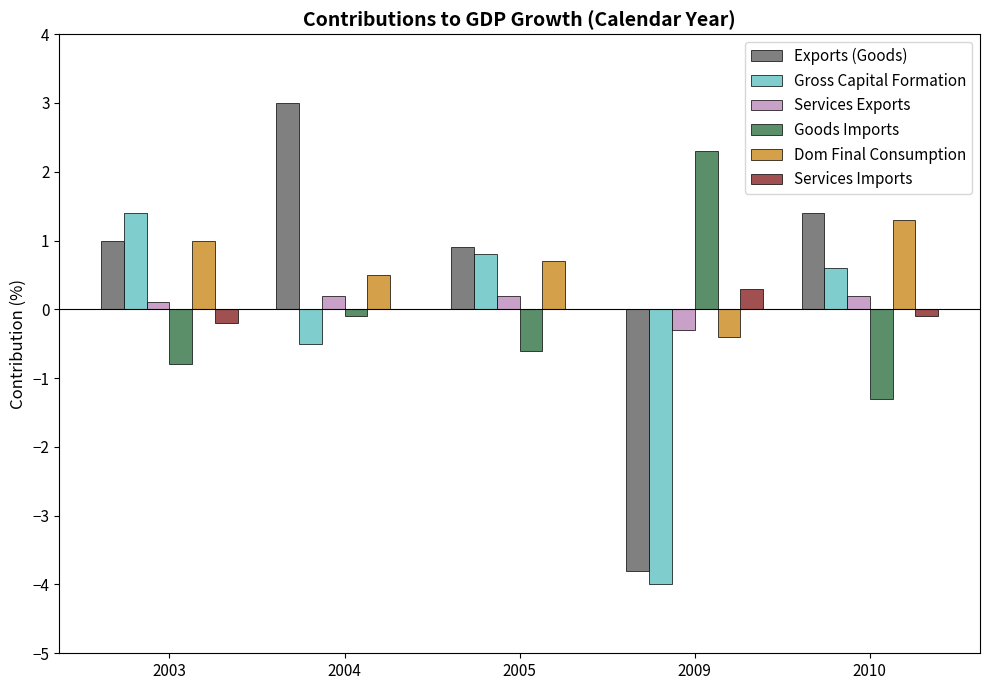

What is the sum of all Goods Imports values?

-0.5